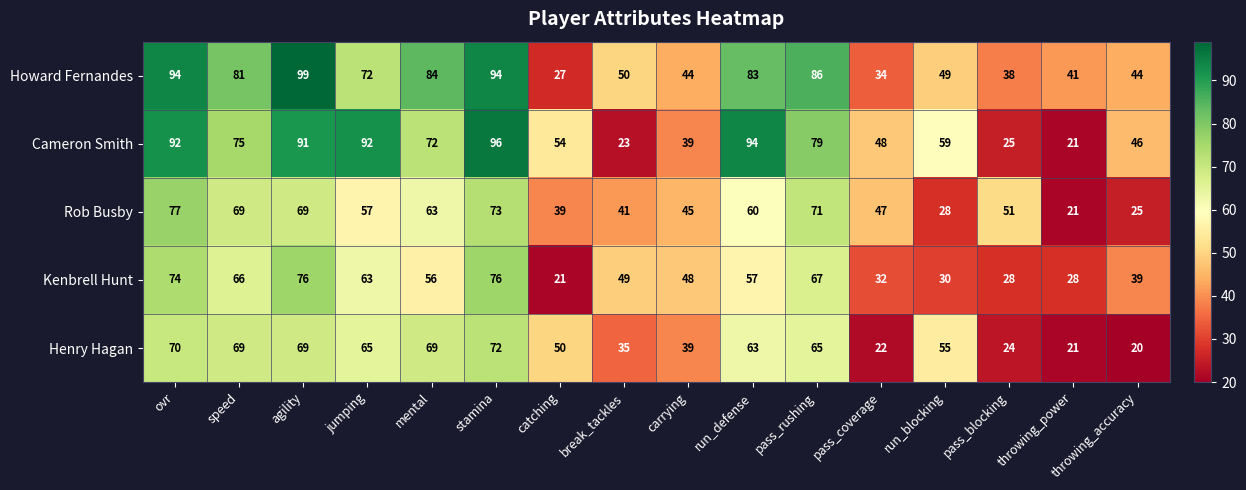

Which label corresponds to the largest value in the chart?

agility